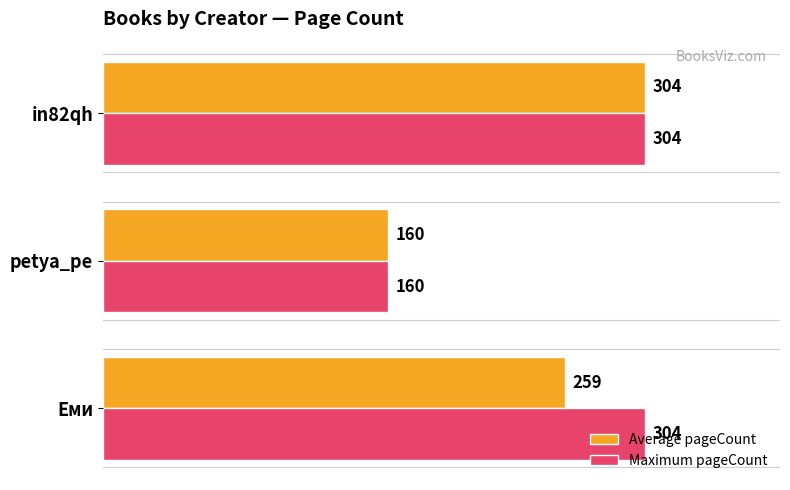

Rank the categories by Average pageCount value from highest to lowest.

in82qh, Еми, petya_pe